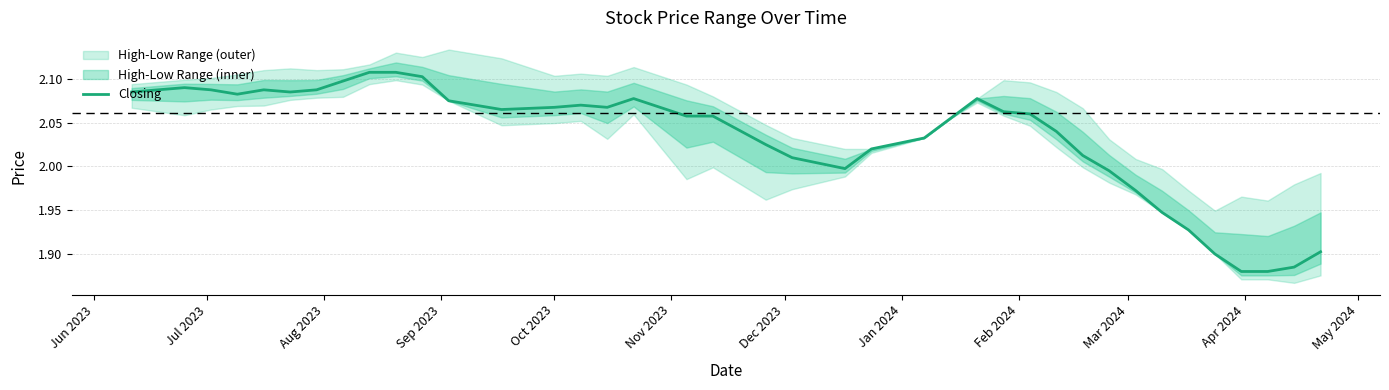

What is the label of the 14th point from the left?

Oct 2023